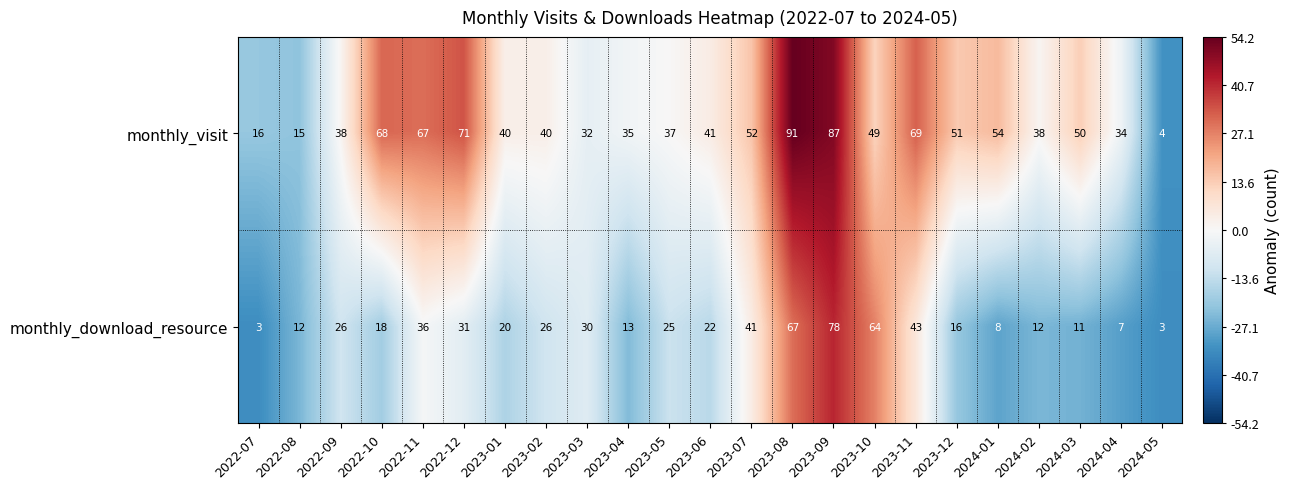

Which category has the highest value in the monthly_download_resource series?

2023-09